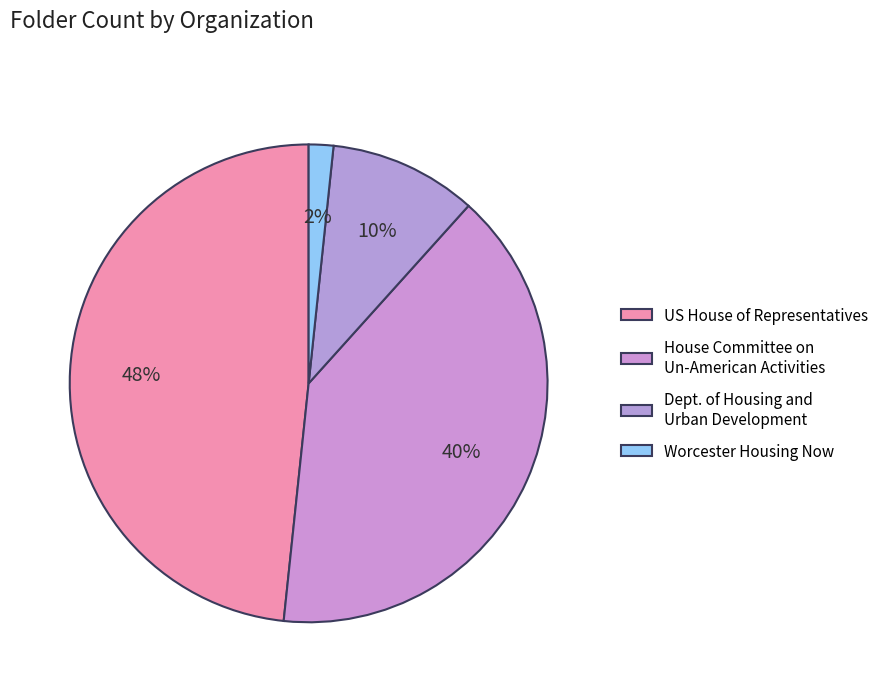

Is there any slice that represents more than half of the pie?

No